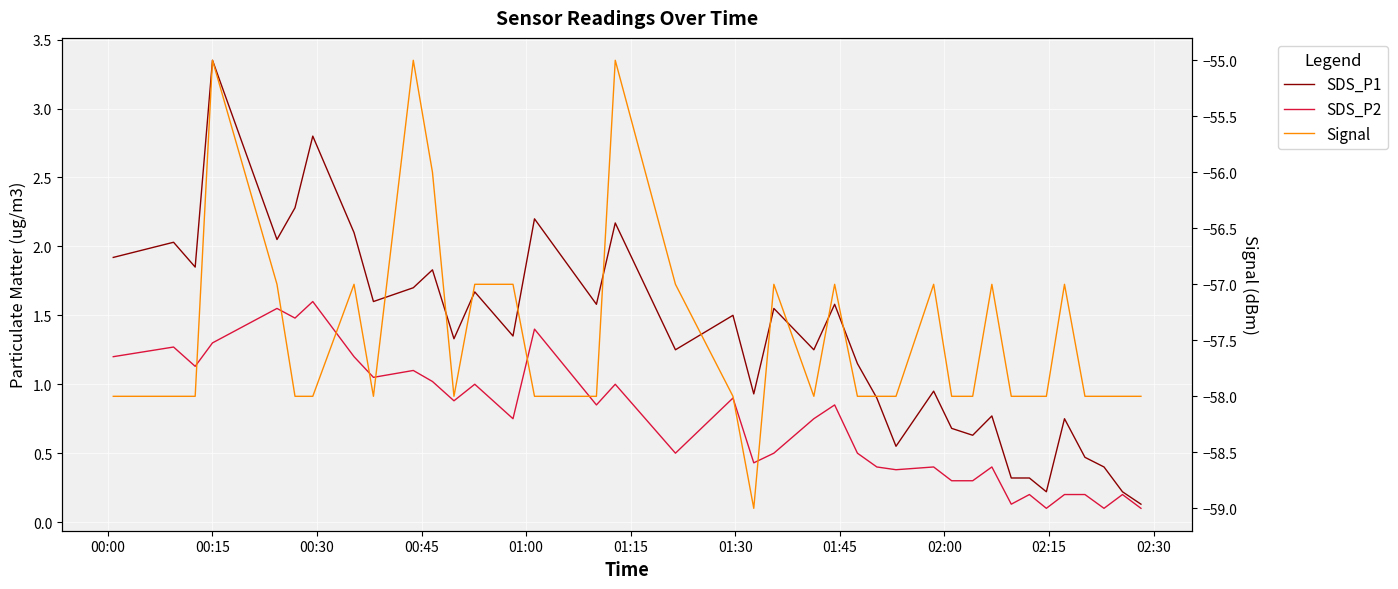

What is the minimum value shown in the chart?

-59.0